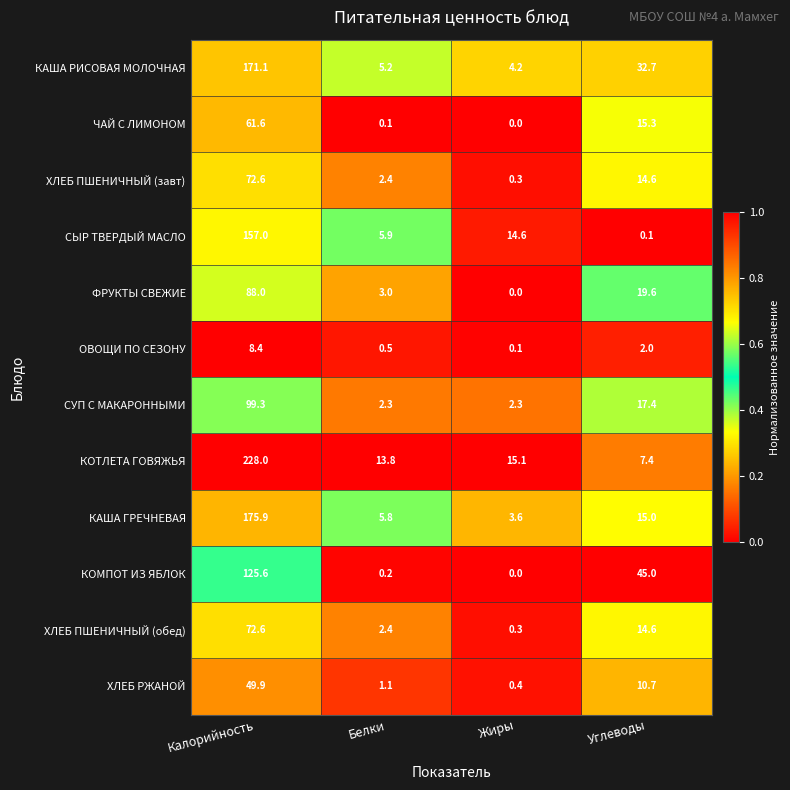

What is the approximate value of ХЛЕБ ПШЕНИЧНЫЙ (обед) at Калорийность?

72.6